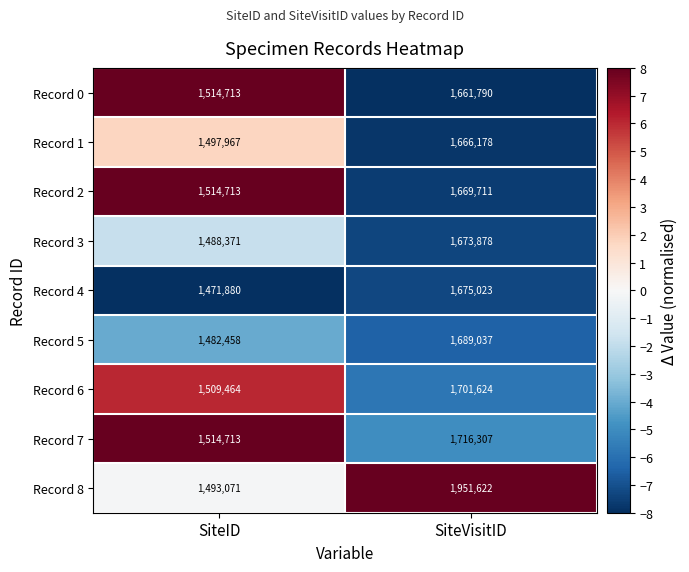

Is it true that Record 5 equals 1482458 at SiteID?

True